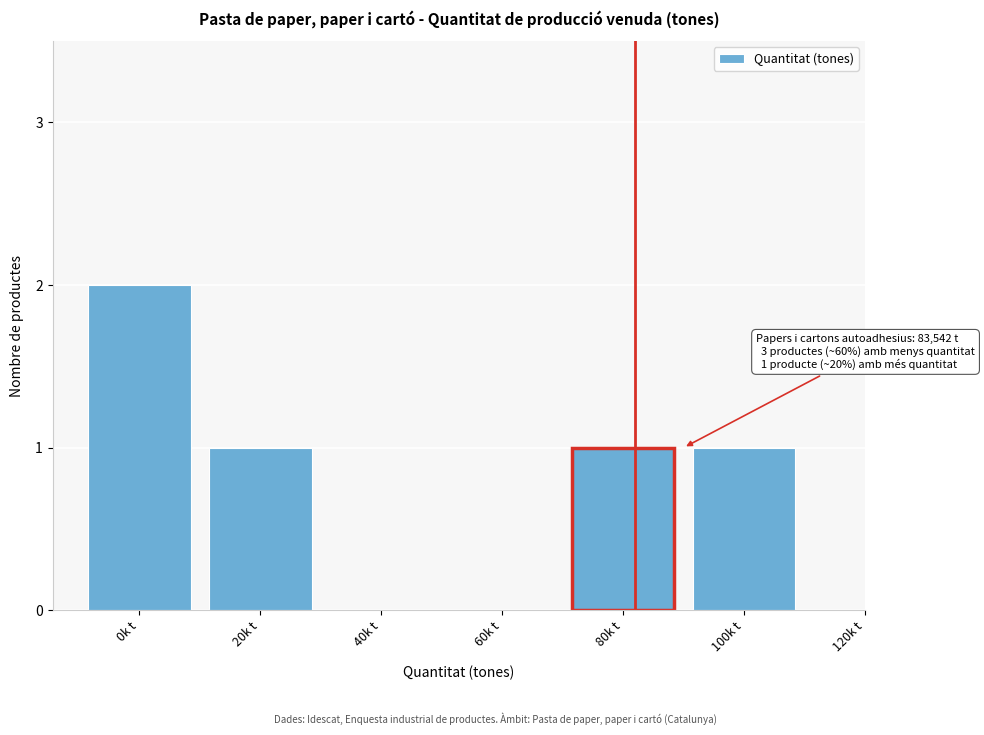

Reading left to right, transcribe all the data shown in this chart.

0k t=2	20k t=1	40k t=0	60k t=0	80k t=1	100k t=1